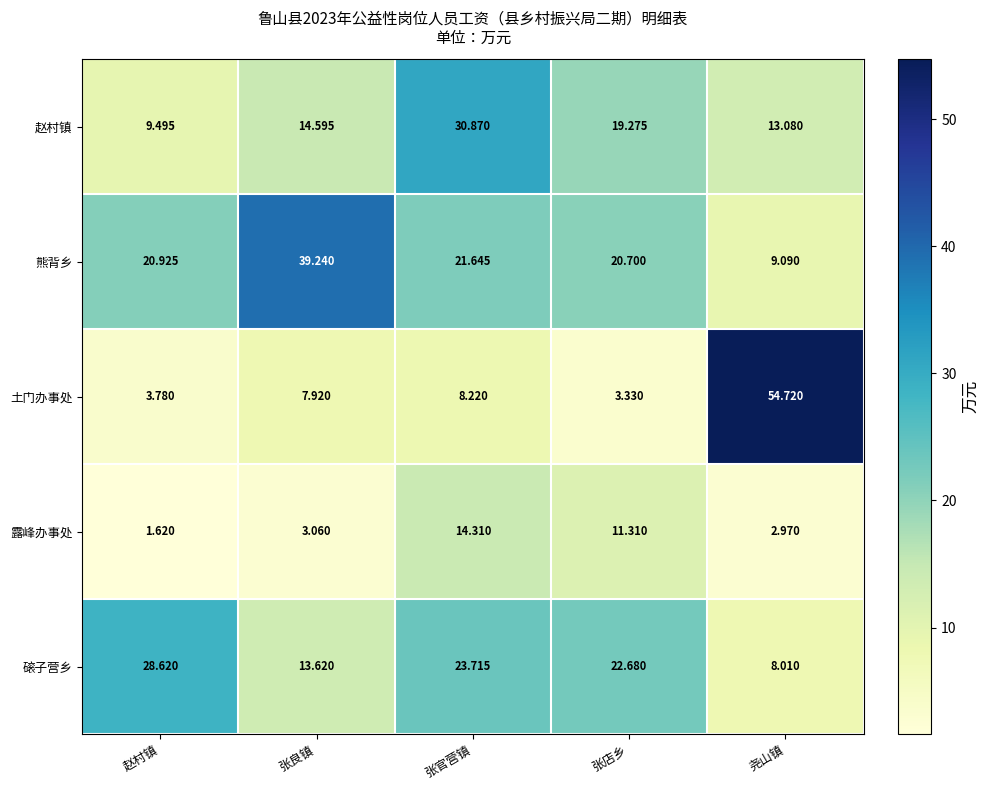

Which series has the largest total across all categories?

熊背乡